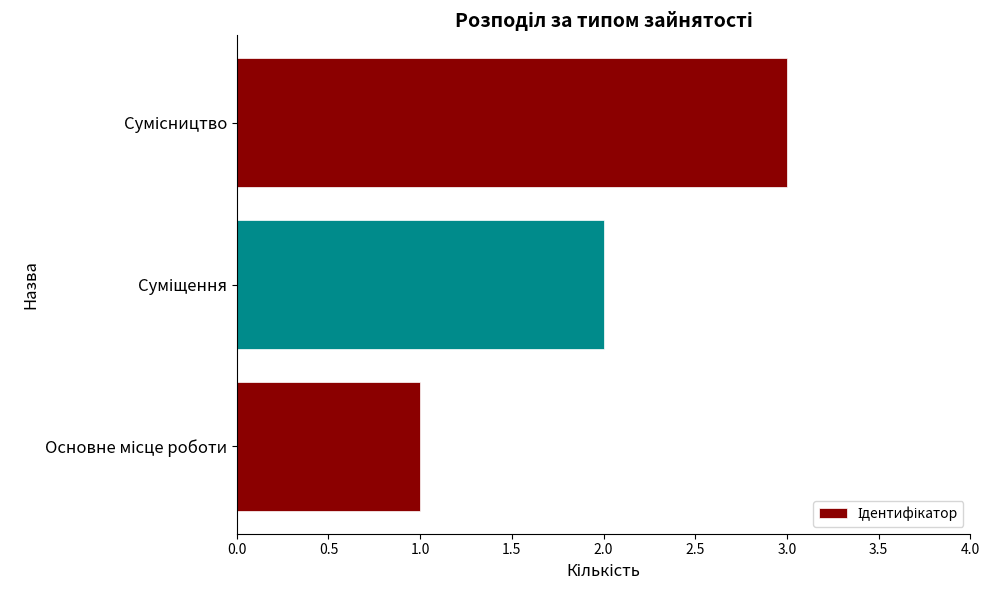

What is the greatest value displayed?

3